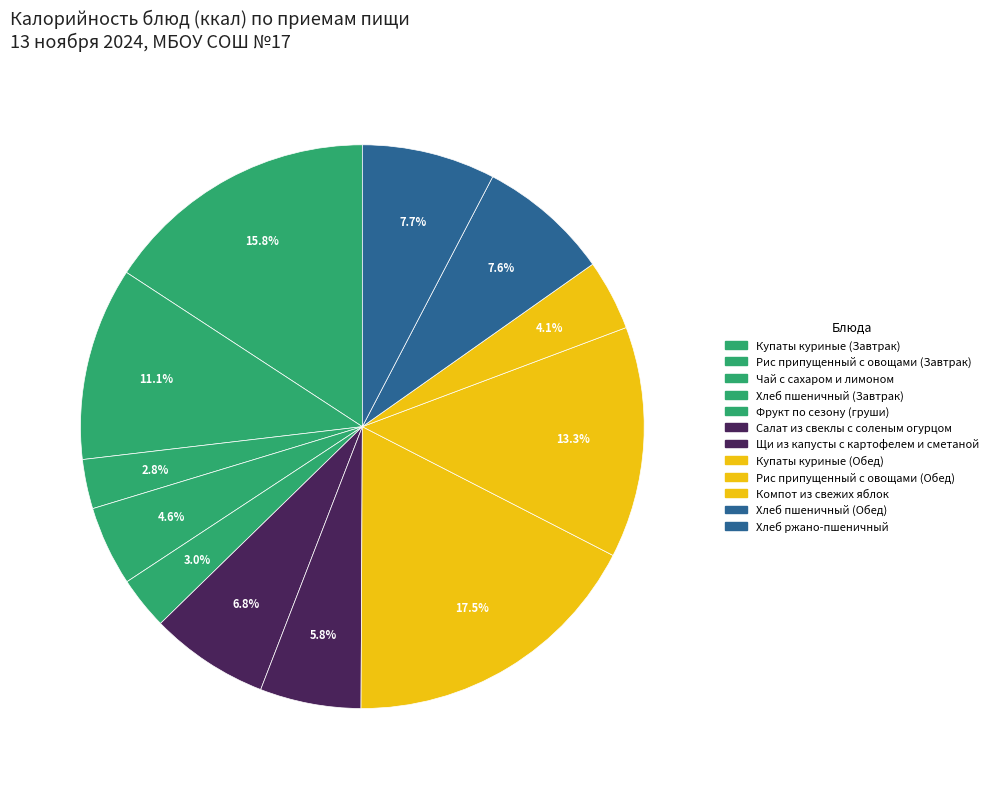

What is the change in value from Чай с сахаром и лимоном to Щи из капусты с картофелем и сметаной?

+46.0